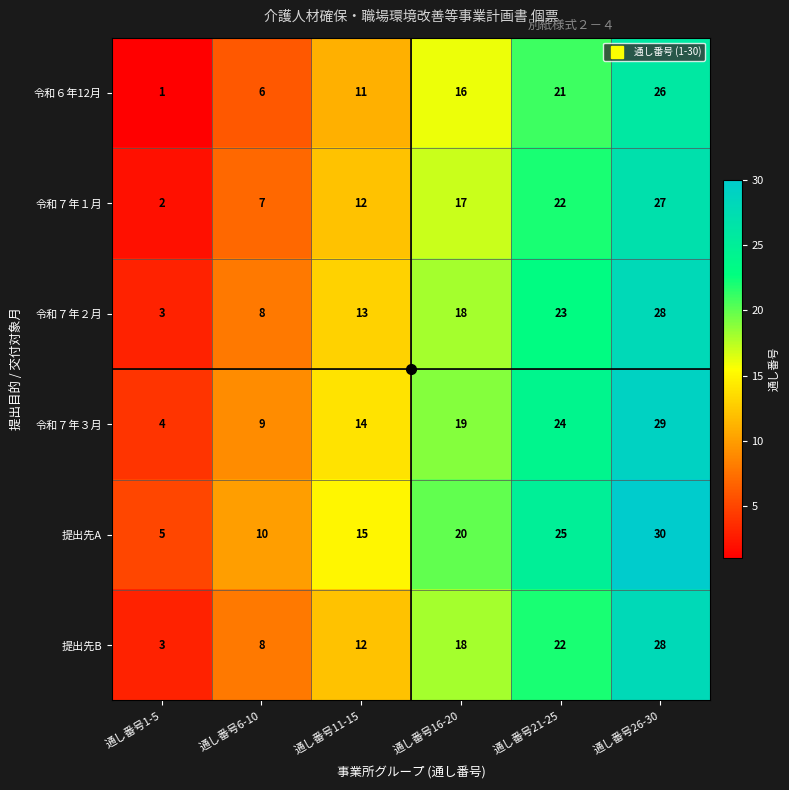

What is the total value across all series at 通し番号11-15?

77